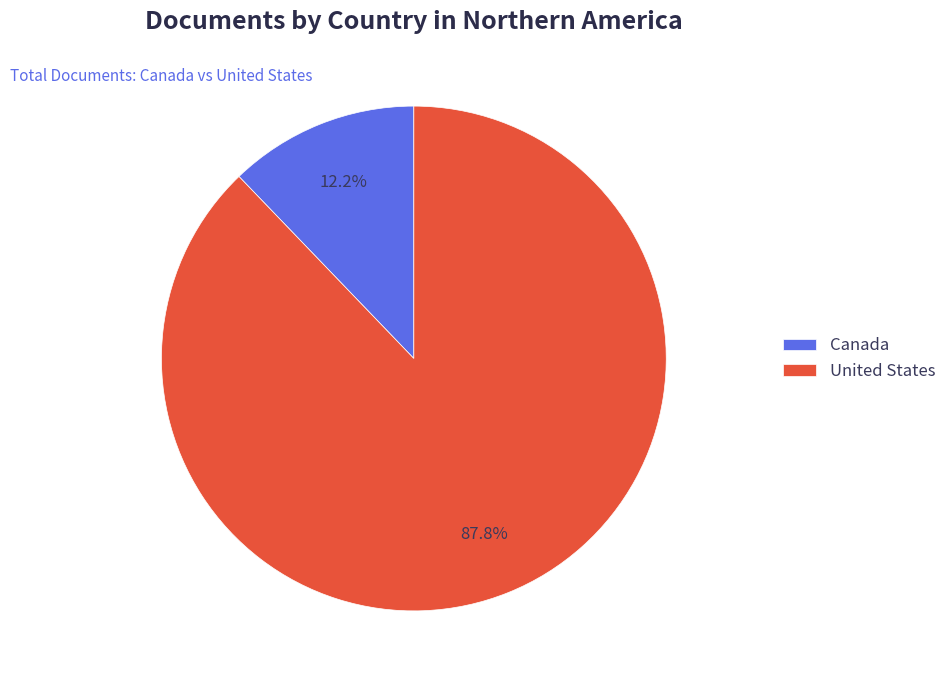

Count the number of slices in the pie.

2